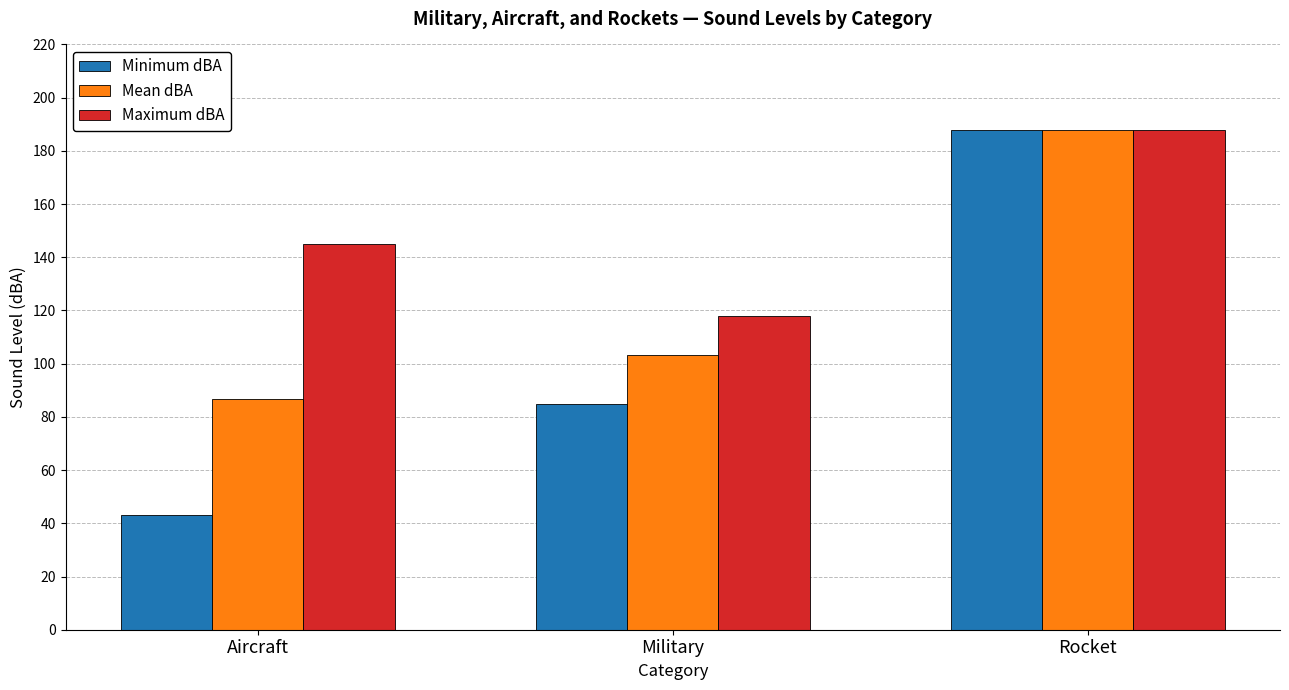

How many data points does each series have?

3